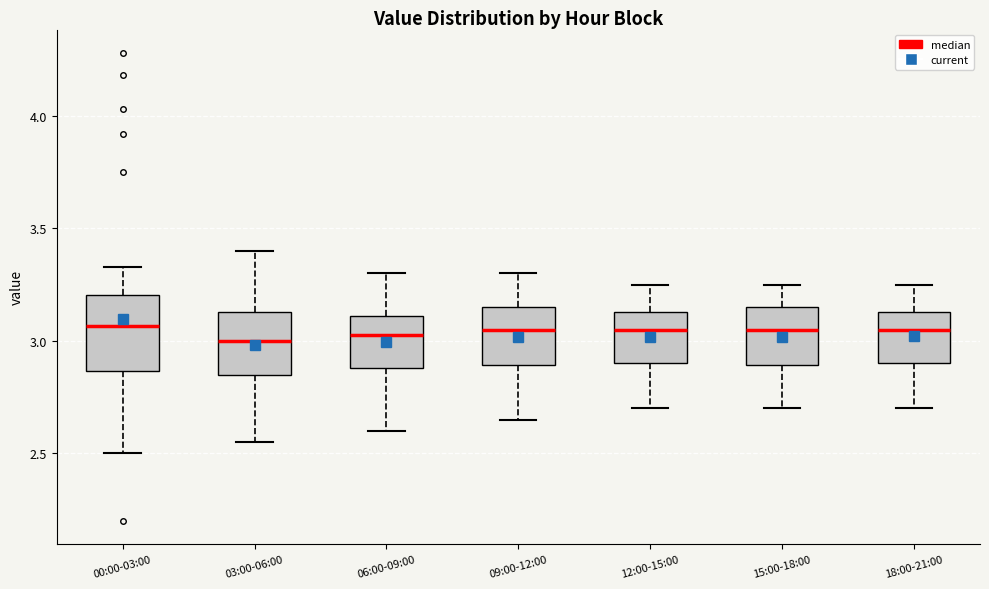

Reading left to right, transcribe this box plot: for each box, give where its median line is, the range the box spans, and where its two whiskers end, as read against the y-axis. The values are not printed on the chart, so give them approximately, as read against the axis.

00:00-03:00: median 3.05, box 2.85 to 3.20, whiskers 2.50 to 3.35
03:00-06:00: median 3.00, box 2.85 to 3.15, whiskers 2.55 to 3.40
06:00-09:00: median 3.05, box 2.90 to 3.10, whiskers 2.60 to 3.30
09:00-12:00: median 3.05, box 2.90 to 3.15, whiskers 2.65 to 3.30
12:00-15:00: median 3.05, box 2.90 to 3.15, whiskers 2.70 to 3.25
15:00-18:00: median 3.05, box 2.90 to 3.15, whiskers 2.70 to 3.25
18:00-21:00: median 3.05, box 2.90 to 3.15, whiskers 2.70 to 3.25